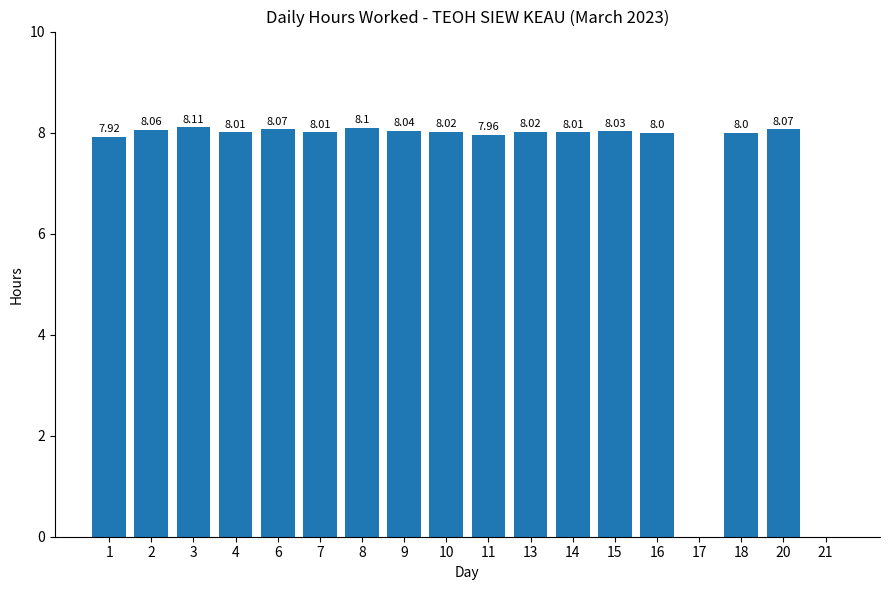

How many positive values are there?

16